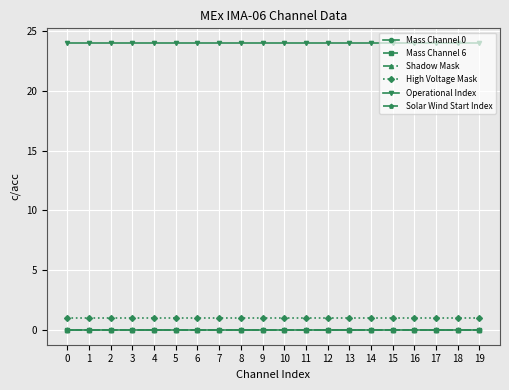

What is the difference between the highest and lowest values at 4?

24